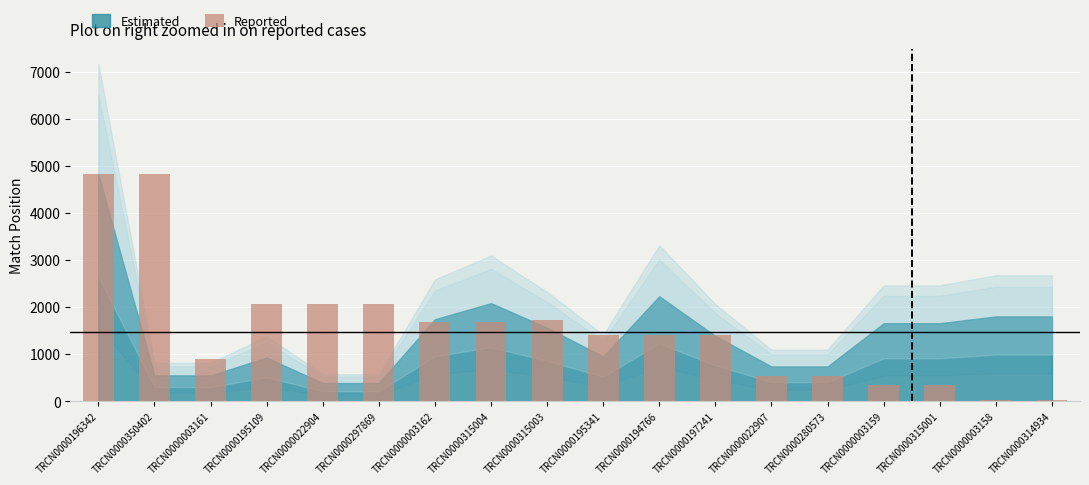

Reading left to right, list all the values displayed in this chart.

TRCN0000196342=4821.0	TRCN0000350402=4821.0	TRCN0000003161=903.9	TRCN0000195109=2066.1	TRCN0000022904=2066.1	TRCN0000297869=2066.1	TRCN0000003162=1690.5	TRCN0000315004=1690.5	TRCN0000315003=1721.8	TRCN0000195341=1408.7	TRCN0000194766=1408.7	TRCN0000197241=1408.7	TRCN0000022907=528.3	TRCN0000280573=528.3	TRCN0000003159=344.4	TRCN0000315001=344.4	TRCN0000003158=23.5	TRCN0000314934=23.5